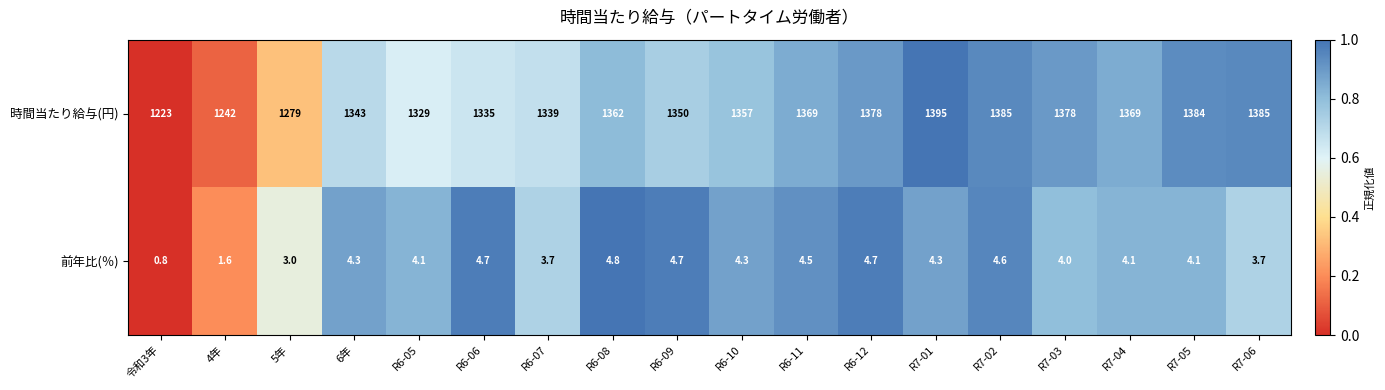

Which label corresponds to the largest value in the chart?

R7-01